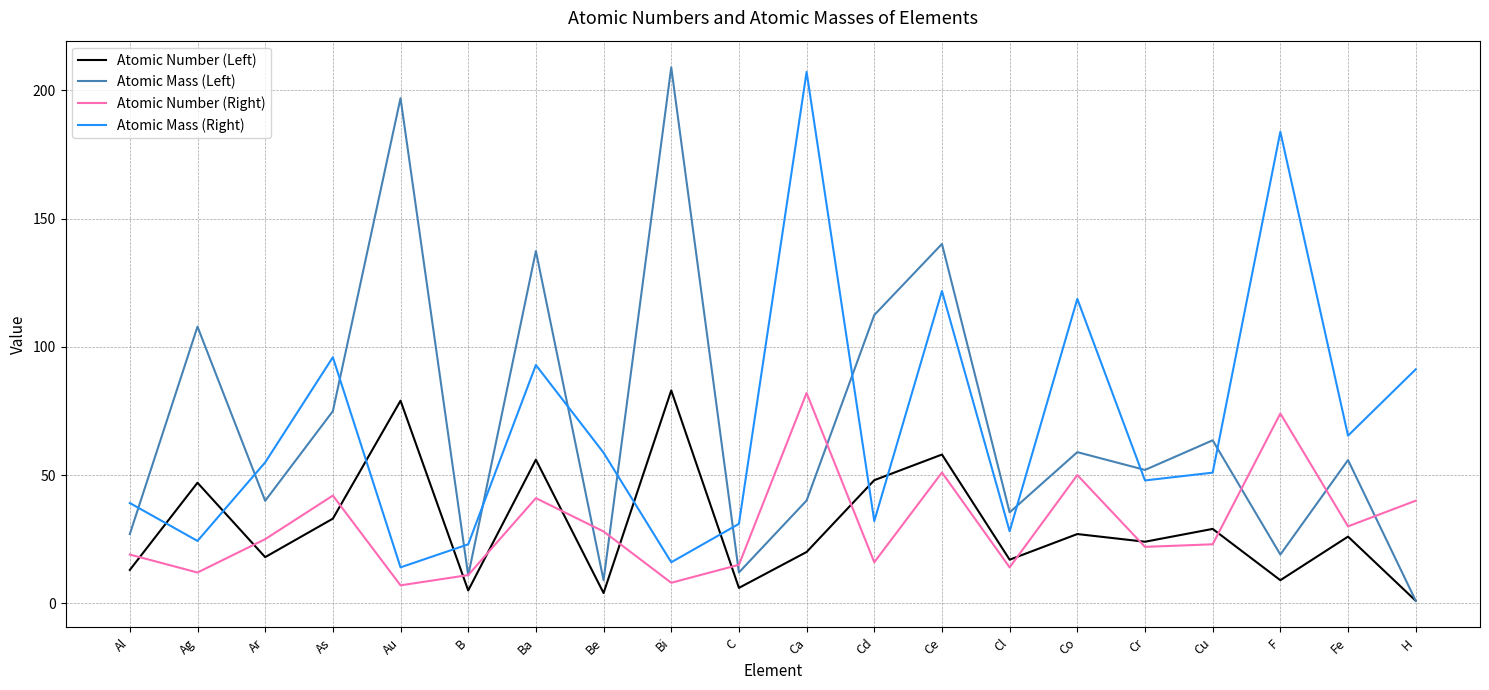

Where is the first local minimum for Atomic Mass (Right)?

Ag